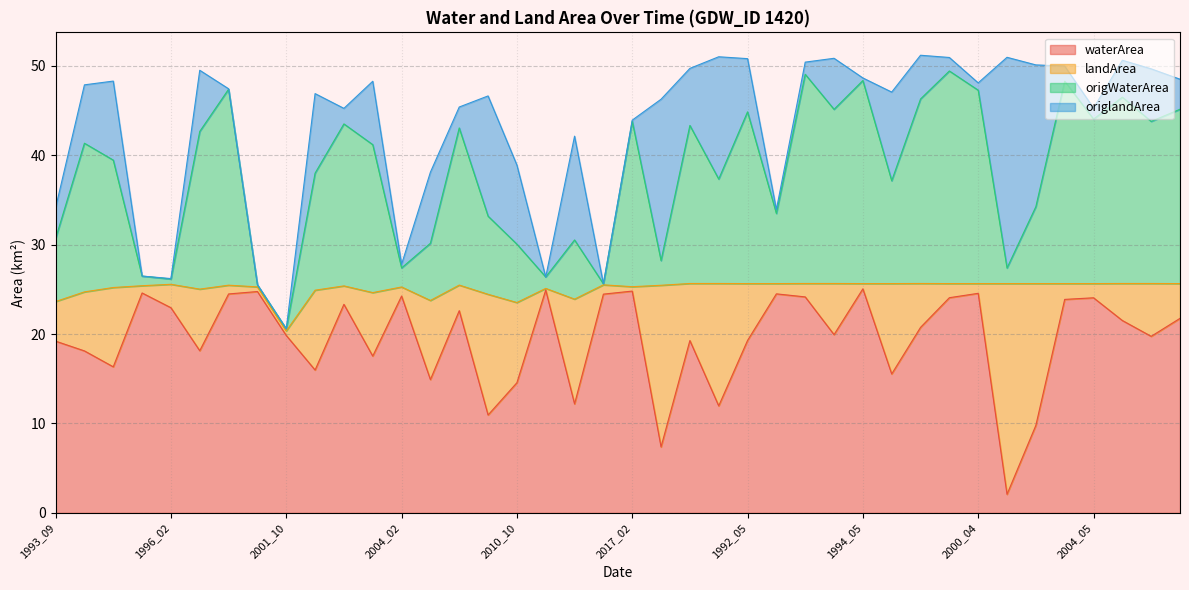

How many values in the waterArea series exceed 20?

20